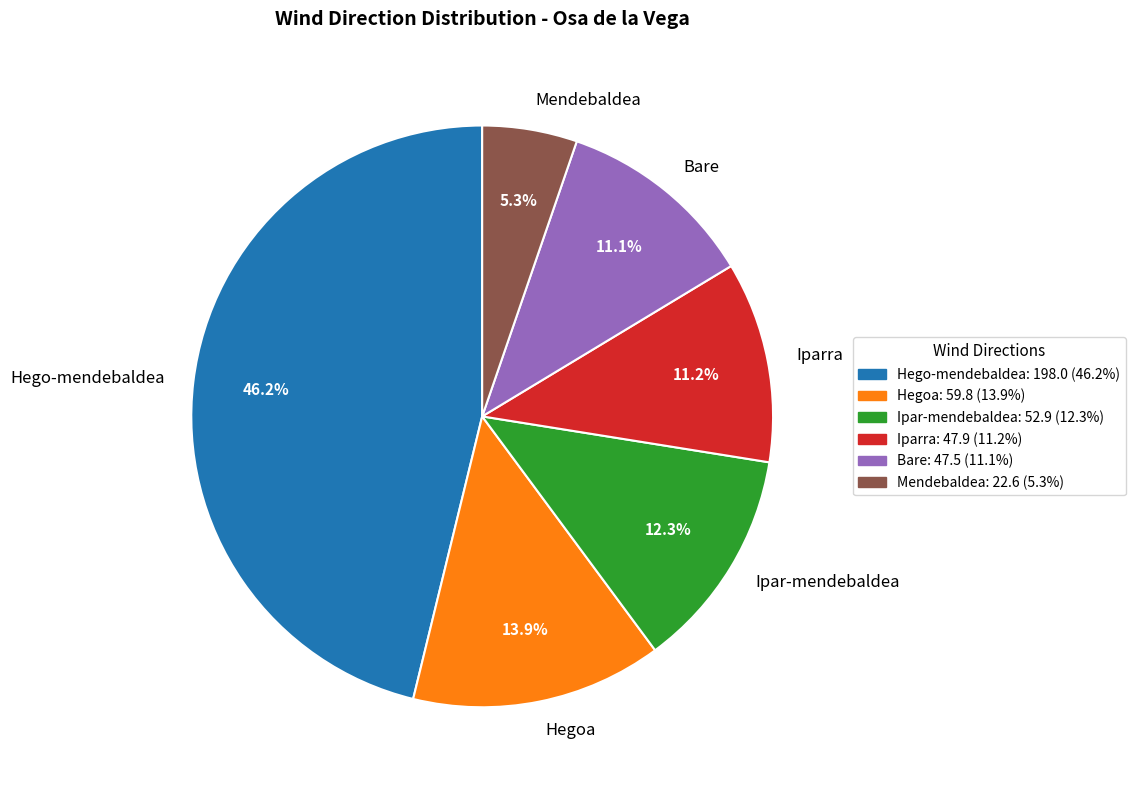

What is the smallest slice in the pie chart?

Mendebaldea